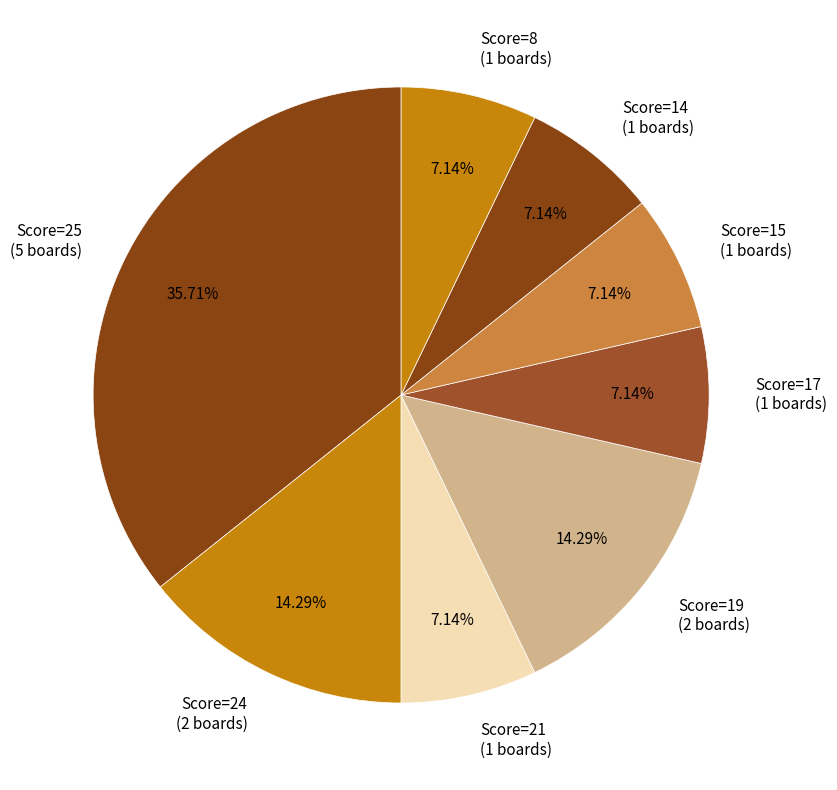

Which has a higher value, Score=25 (5 boards) or Score=15 (1 boards)?

Score=25 (5 boards)